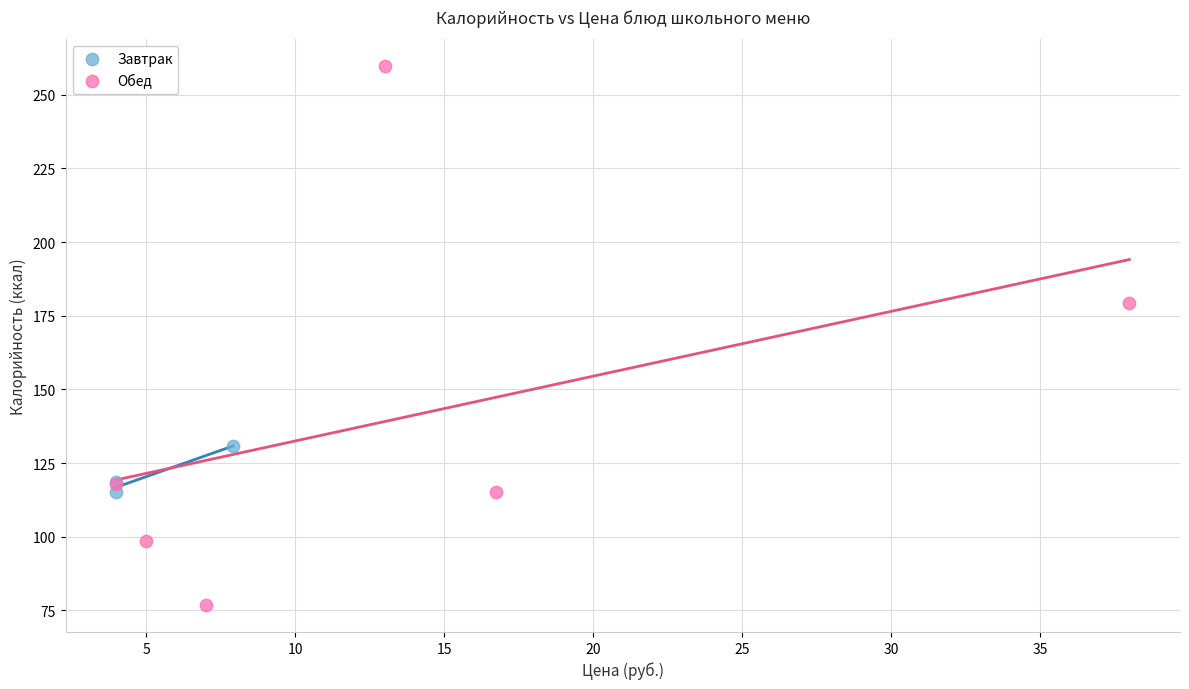

What are all the series names shown in the legend?

Завтрак, Обед